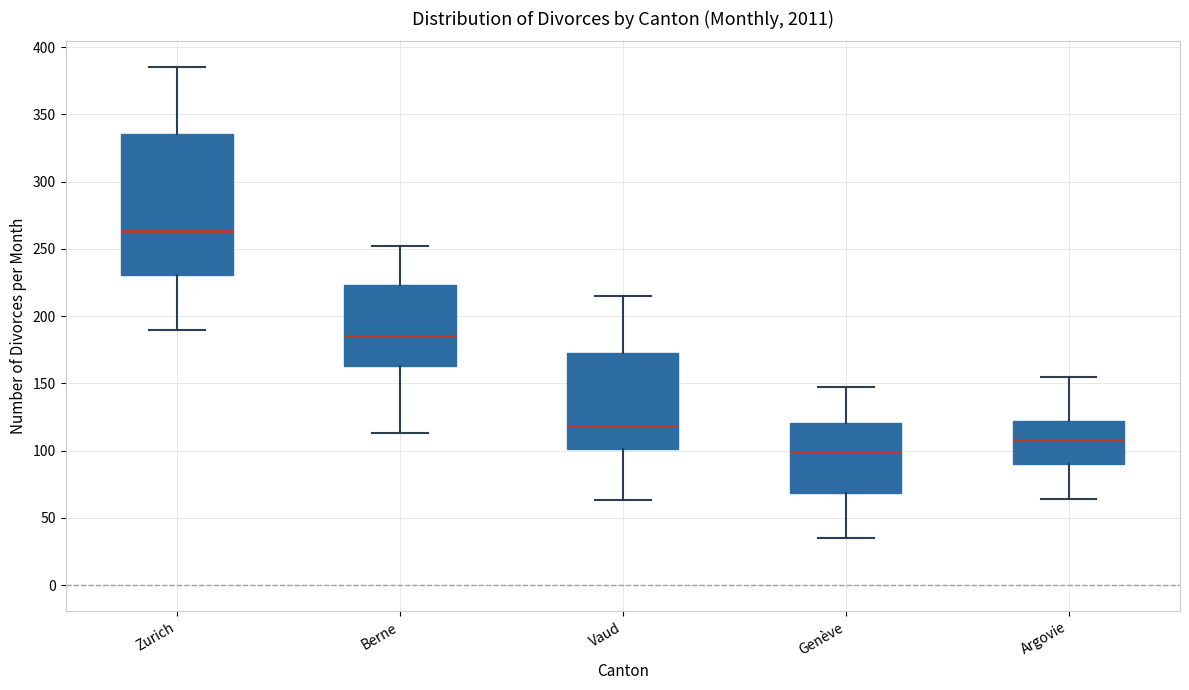

Comparing the boxes themselves (not the whiskers), which one is the tallest?

Zurich